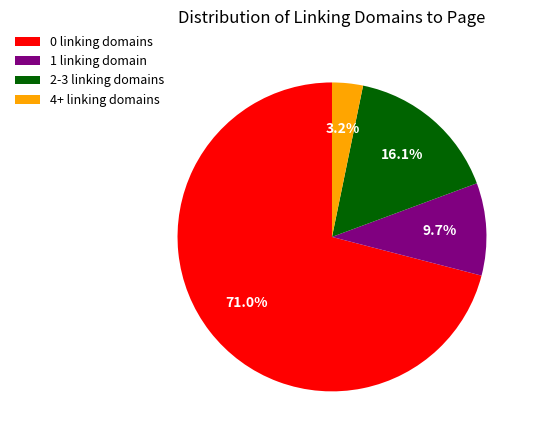

To the nearest percent, what is the difference between the largest and smallest slice percentages?

68%